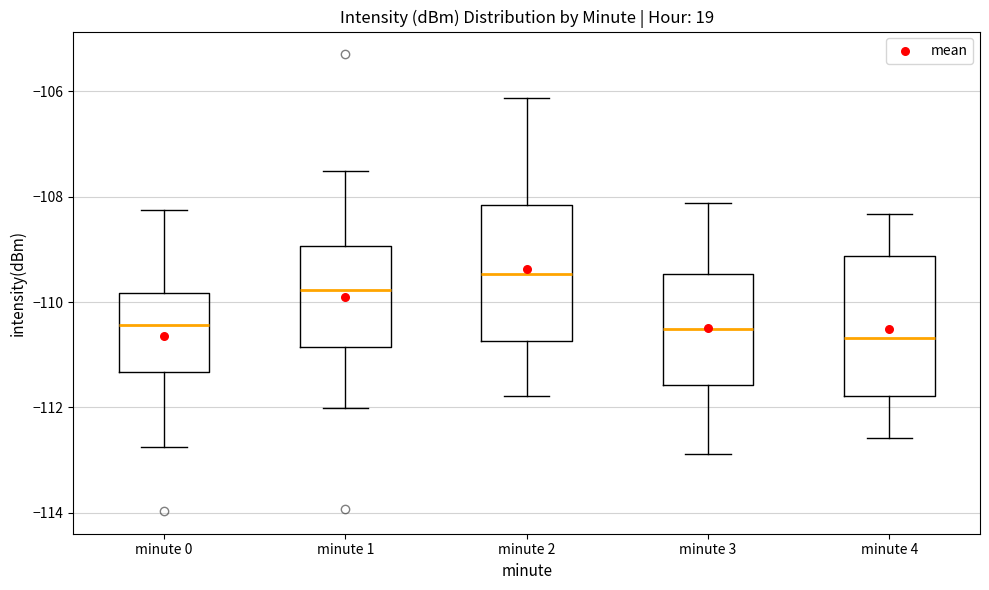

Reading left to right, transcribe this box plot: for each box, give where its median line is, the range the box spans, and where its two whiskers end, as read against the y-axis. The values are not printed on the chart, so give them approximately, as read against the axis.

minute 0: median -110.4, box -111.4 to -109.8, whiskers -112.8 to -108.2
minute 1: median -109.8, box -110.8 to -109.0, whiskers -112.0 to -107.6
minute 2: median -109.4, box -110.8 to -108.2, whiskers -111.8 to -106.2
minute 3: median -110.6, box -111.6 to -109.4, whiskers -112.8 to -108.2
minute 4: median -110.6, box -111.8 to -109.2, whiskers -112.6 to -108.4